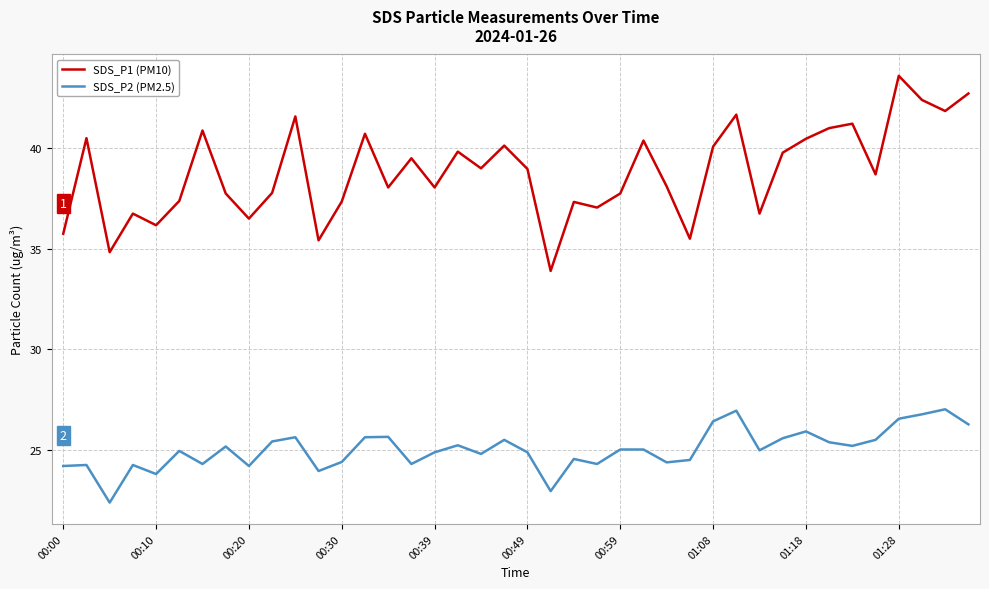

Rank the series by their average value, from highest to lowest.

SDS_P1 (PM10), SDS_P2 (PM2.5)